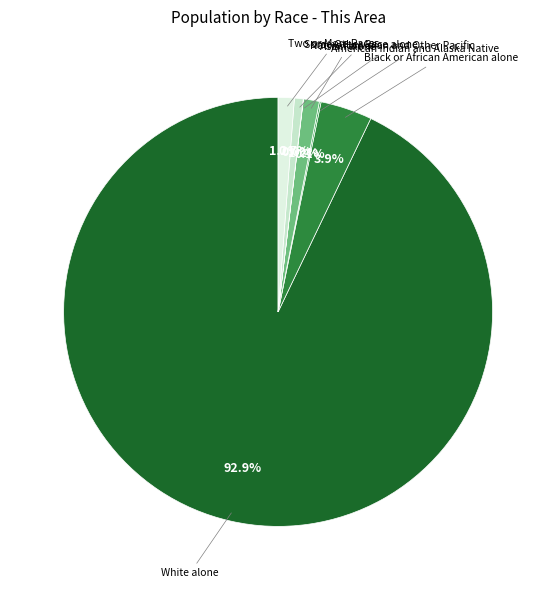

Which has a higher value, Asian alone or White alone?

White alone